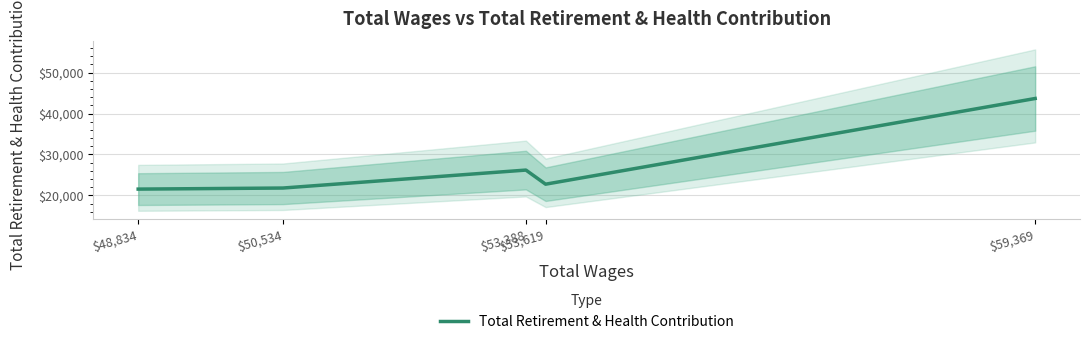

How many categories are shown in the chart?

5